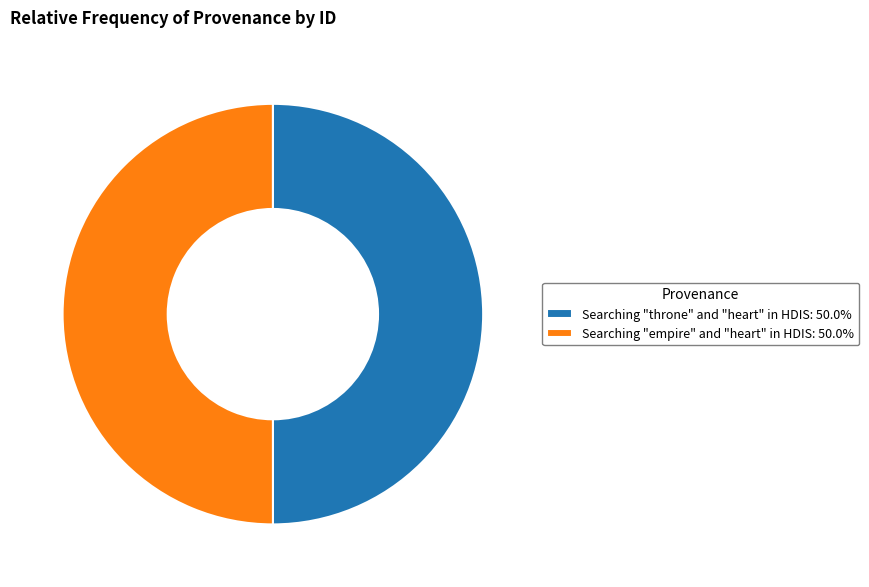

Is it true that Searching "empire" and "heart" in HDIS is 50% of the pie?

True